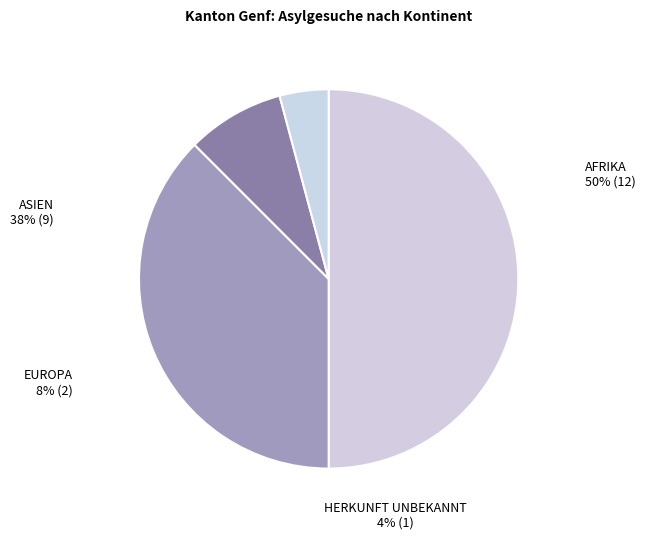

What percentage is the Herkunft unbekannt slice, to the nearest percent?

4%